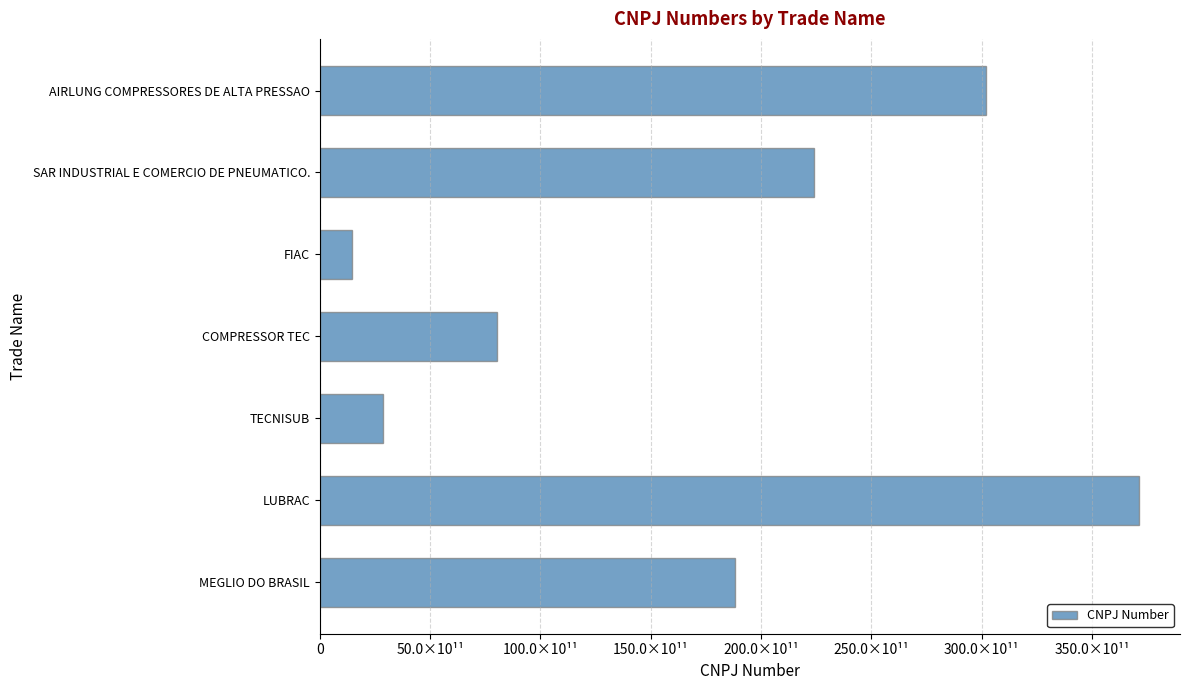

Are the bars horizontal?

Yes